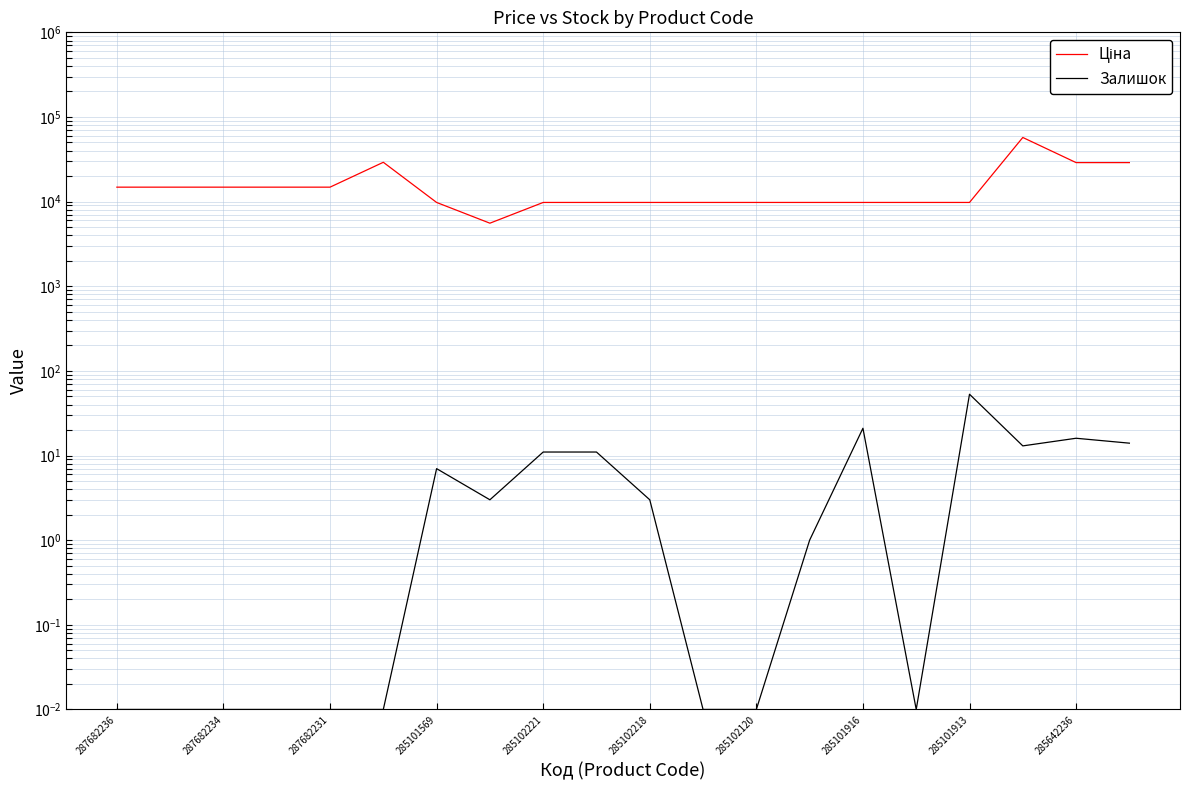

The value of Ціна at 287682234 is 25088.9. True or false?

False